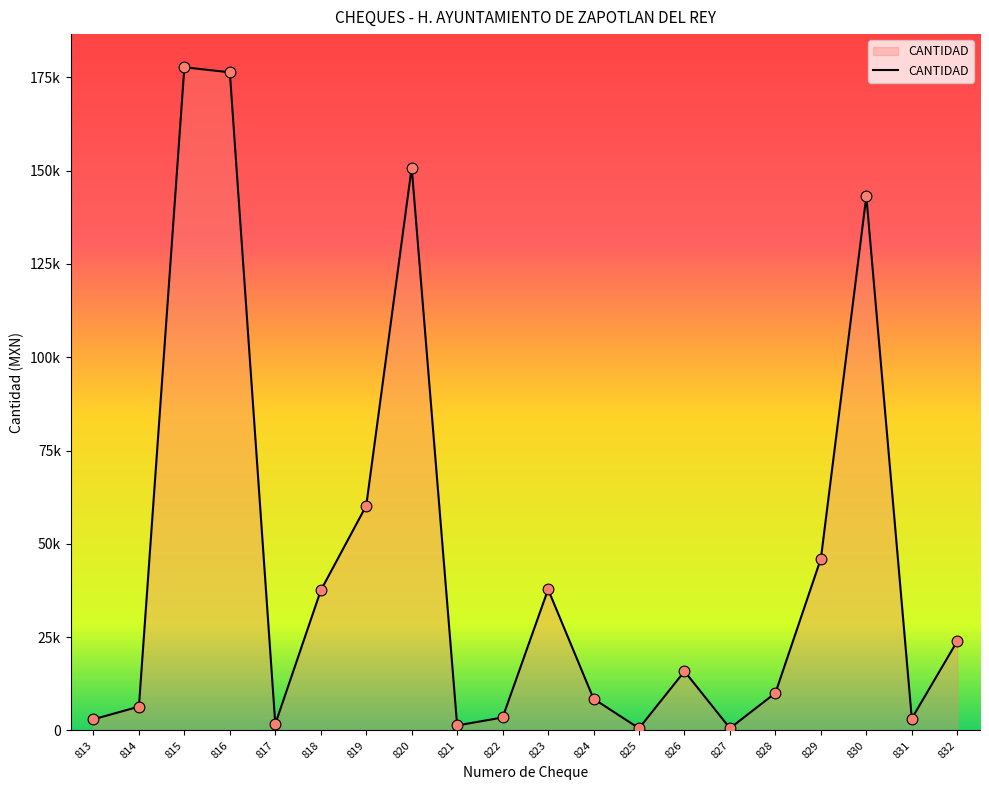

Which has a higher value, 828 or 814?

828